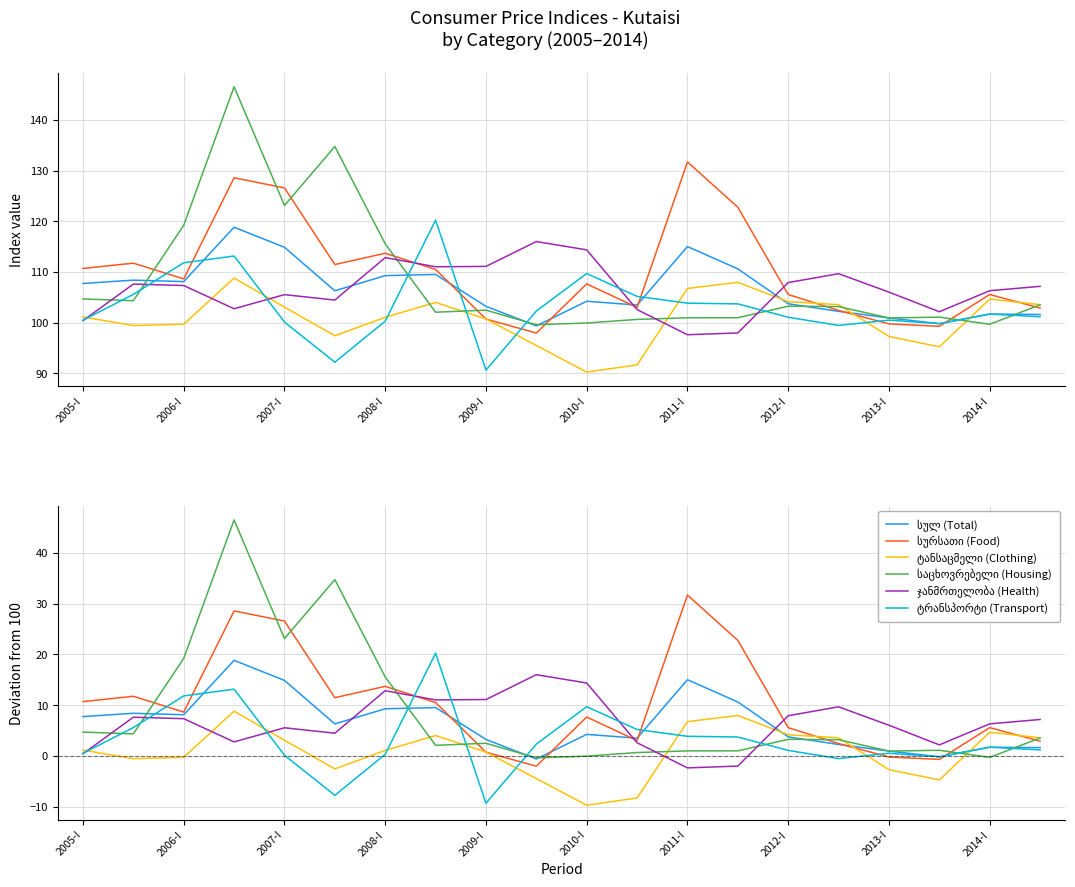

True or false: სულ (Total) and ტანსაცმელი (Clothing) cross at least once.

True